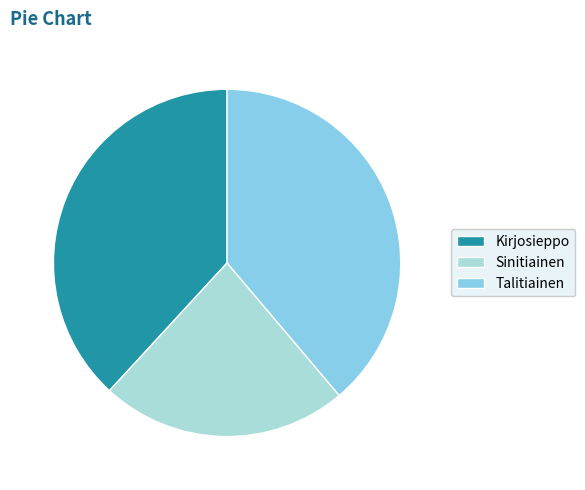

Which has a higher value, Talitiainen or Sinitiainen?

Talitiainen